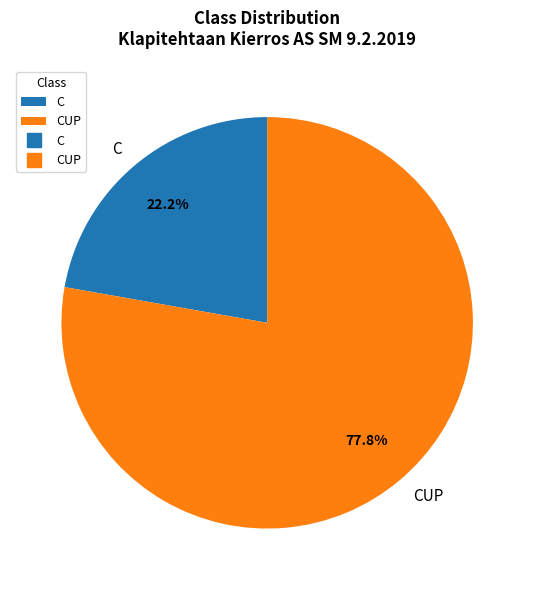

What percentage is the C slice, to the nearest percent?

22%